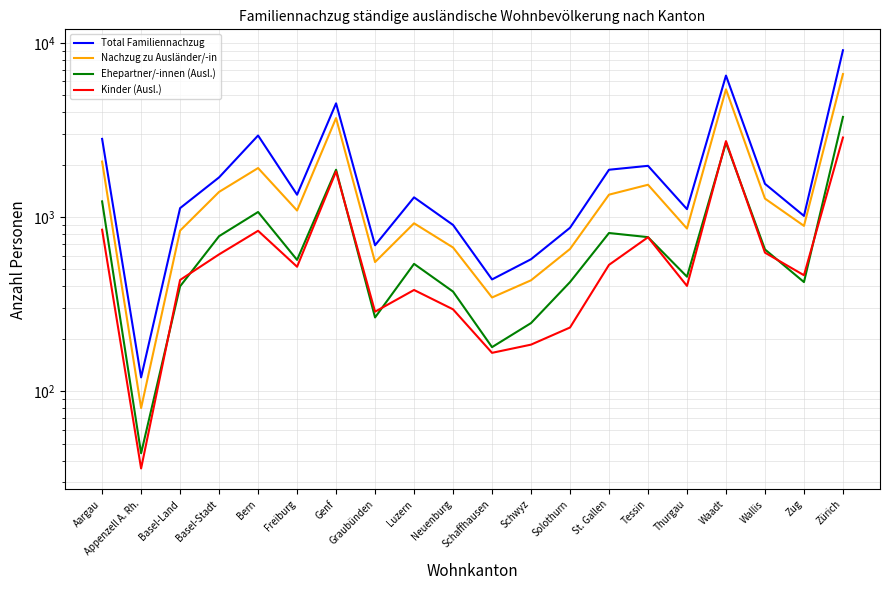

Reading left to right, transcribe all the data shown in this chart.

Total Familiennachzug: Aargau=2807	Appenzell A. Rh.=120	Basel-Land=1124	Basel-Stadt=1688	Bern=2935	Freiburg=1342	Genf=4490	Graubünden=688	Luzern=1296	Neuenburg=900	Schaffhausen=438	Schwyz=572	Solothurn=867	St. Gallen=1867	Tessin=1966	Thurgau=1109	Waadt=6481	Wallis=1550	Zug=1014	Zürich=9059
Nachzug zu Ausländer/-in: Aargau=2080	Appenzell A. Rh.=80	Basel-Land=835	Basel-Stadt=1393	Bern=1909	Freiburg=1089	Genf=3695	Graubünden=551	Luzern=920	Neuenburg=668	Schaffhausen=345	Schwyz=433	Solothurn=655	St. Gallen=1343	Tessin=1531	Thurgau=858	Waadt=5403	Wallis=1275	Zug=889	Zürich=6614
Ehepartner/-innen (Ausl.): Aargau=1229	Appenzell A. Rh.=44	Basel-Land=400	Basel-Stadt=776	Bern=1068	Freiburg=567	Genf=1867	Graubünden=265	Luzern=538	Neuenburg=373	Schaffhausen=179	Schwyz=246	Solothurn=423	St. Gallen=809	Tessin=766	Thurgau=454	Waadt=2669	Wallis=651	Zug=423	Zürich=3753
Kinder (Ausl.): Aargau=845	Appenzell A. Rh.=36	Basel-Land=435	Basel-Stadt=610	Bern=833	Freiburg=518	Genf=1824	Graubünden=286	Luzern=381	Neuenburg=295	Schaffhausen=166	Schwyz=185	Solothurn=232	St. Gallen=531	Tessin=765	Thurgau=402	Waadt=2725	Wallis=624	Zug=463	Zürich=2858